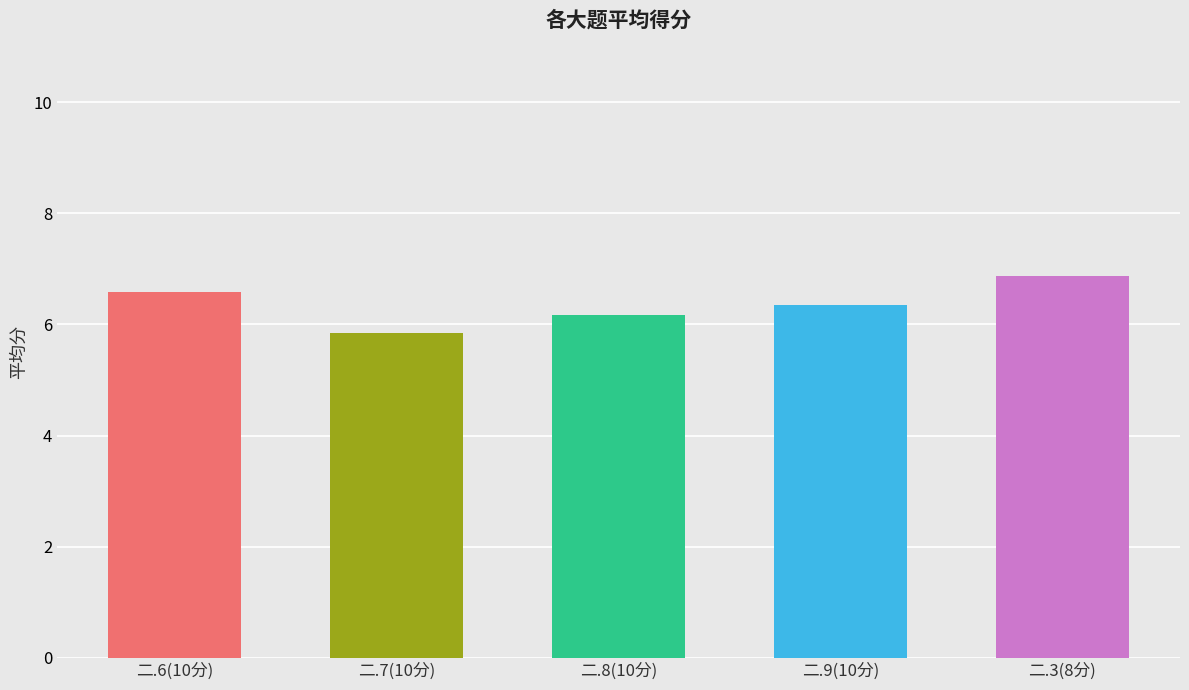

What is the label of the 1st bar from the right?

二.3(8分)